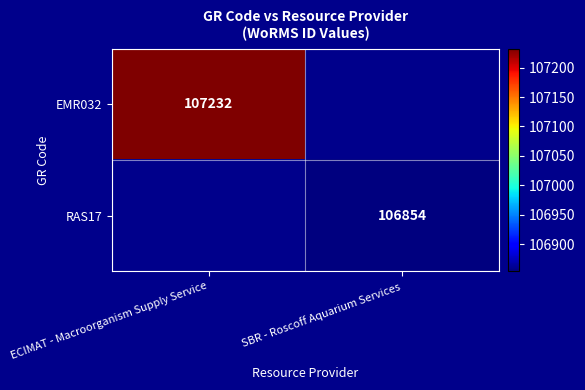

The value of EMR032 at ECIMAT - Macroorganism Supply Service is 149304.6. True or false?

False